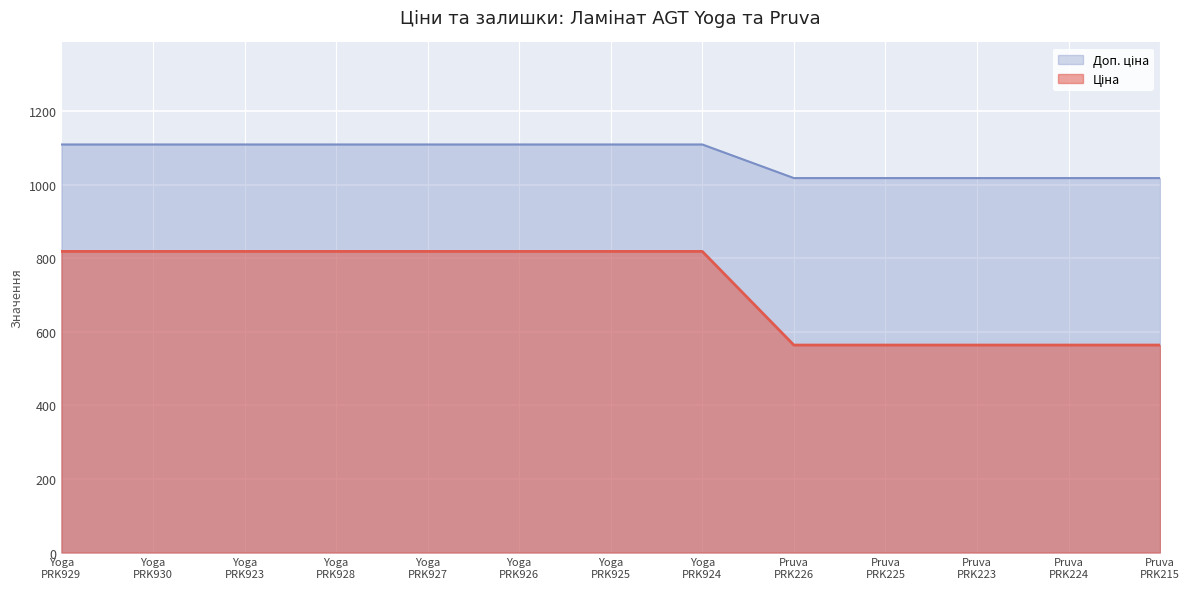

What is the maximum value shown in the chart?

1109.2